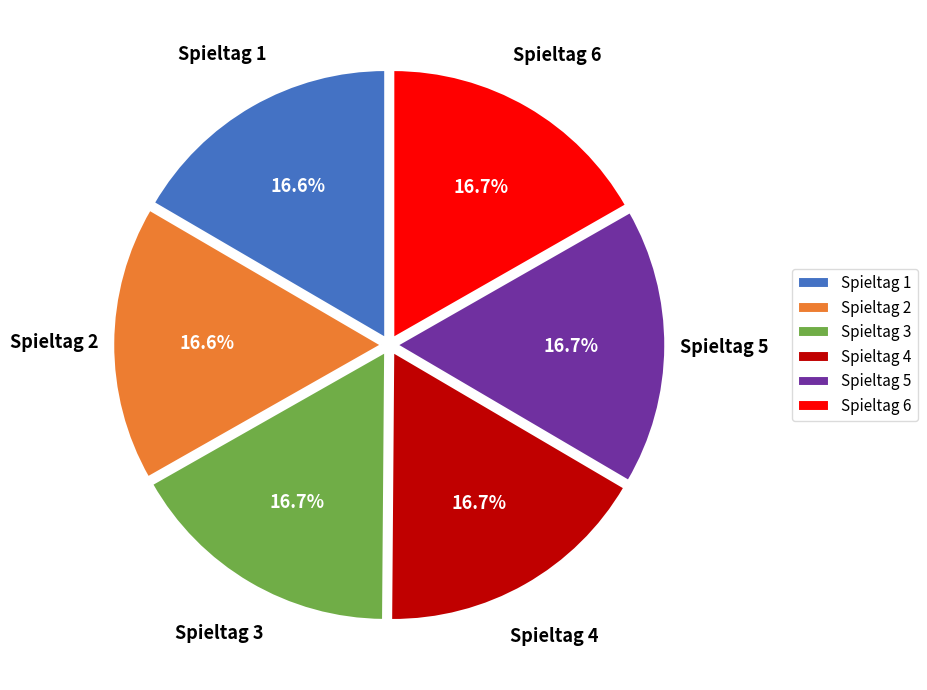

The Spieltag 6 slice represents 12% of the pie. True or false?

False